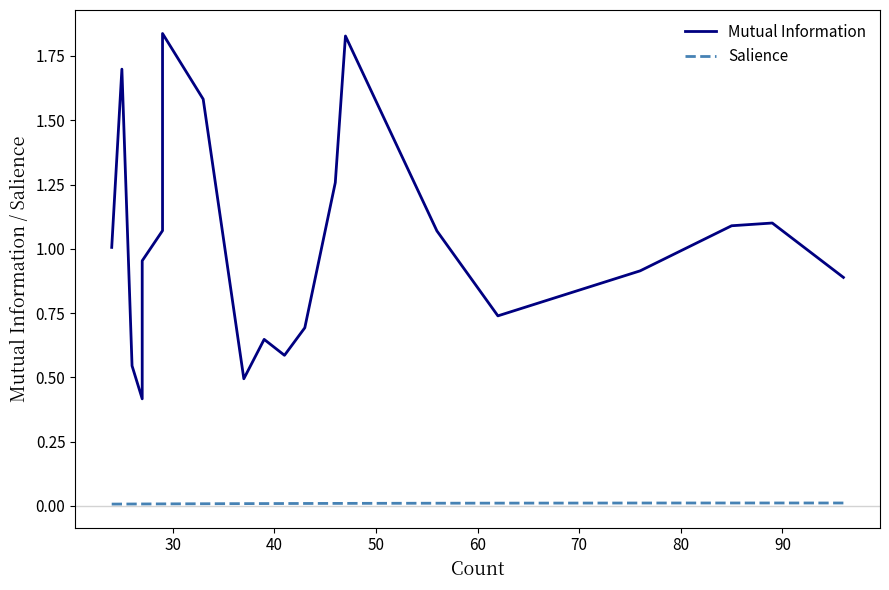

Which has a higher value, 90 or 30?

30